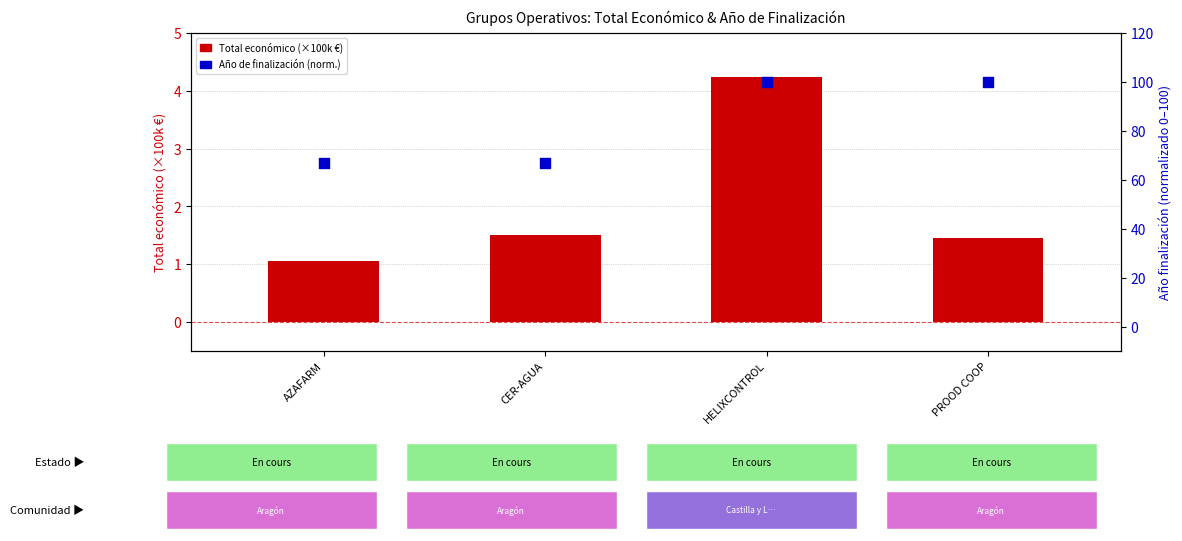

Which series contains the lowest Y value?

Total económico (×100k €)